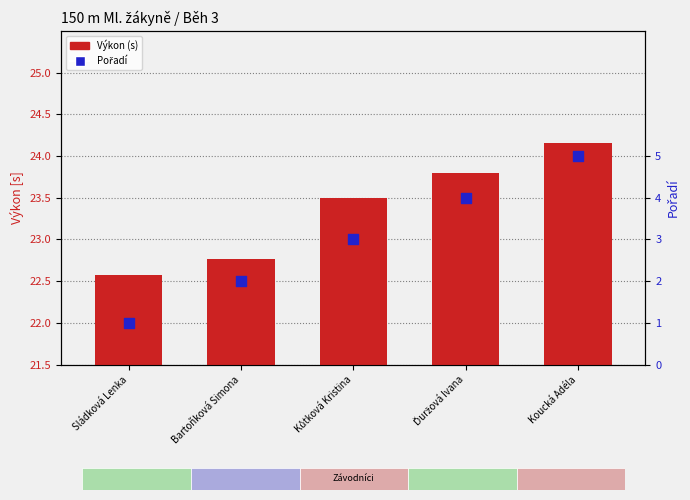

Which series reaches the maximum Y coordinate?

Výkon (s)